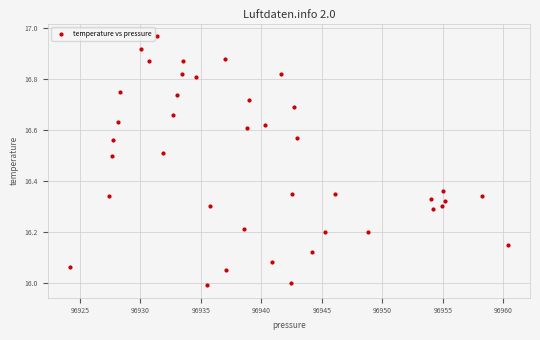

What is the range of X values (max minus min)?

36.2